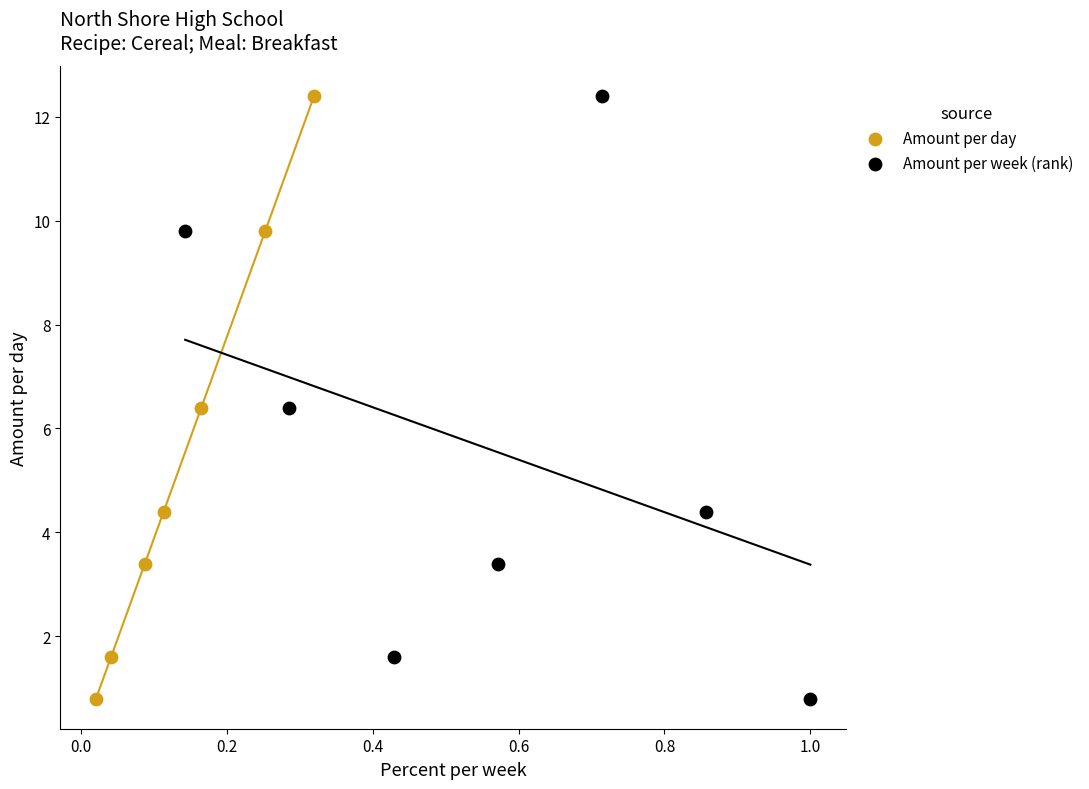

What are all the series names shown in the legend?

Amount per day, Amount per week (rank)